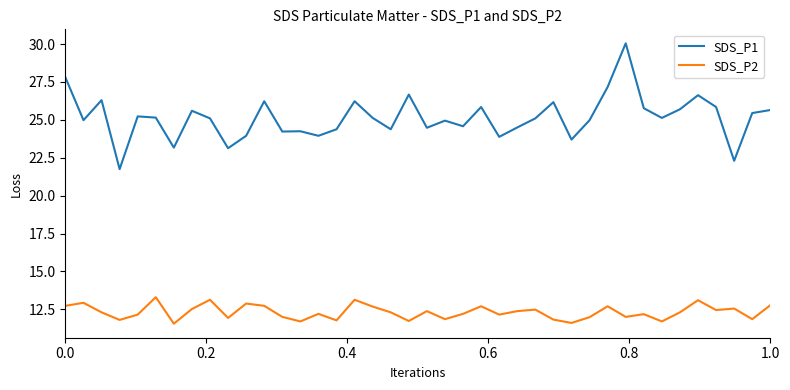

Which series has the widest spread of values?

SDS_P1